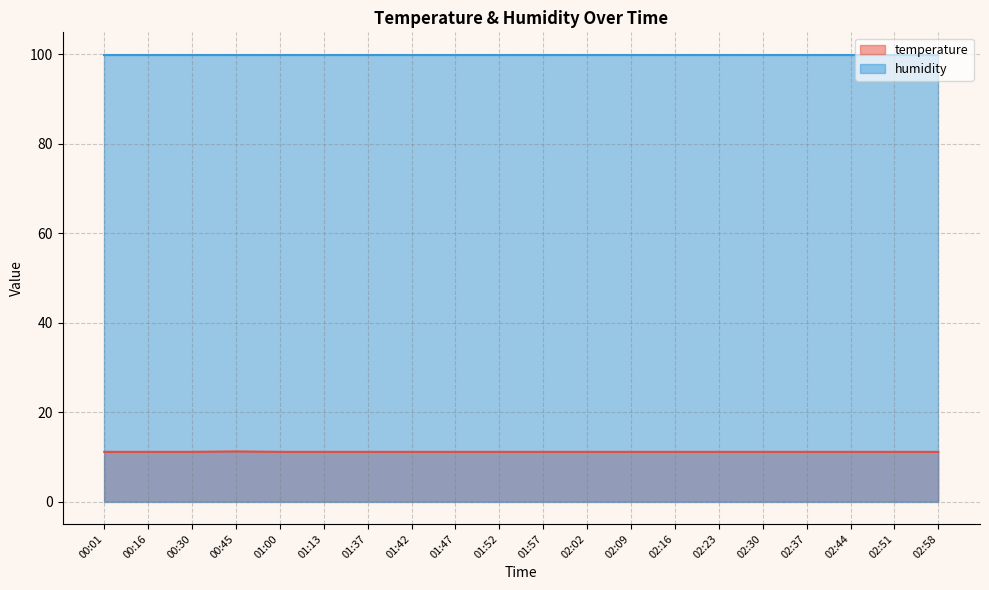

Which label corresponds to the largest value in the chart?

00:45